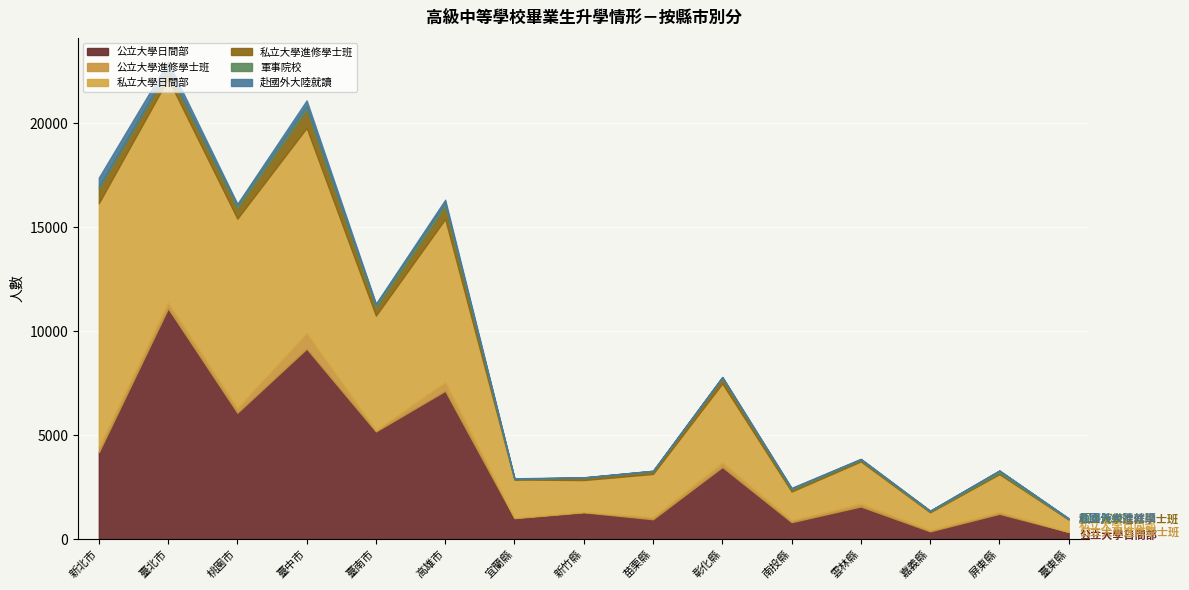

In 公立大學進修學士班, how many points are higher than both neighbors (excluding endpoints)?

6